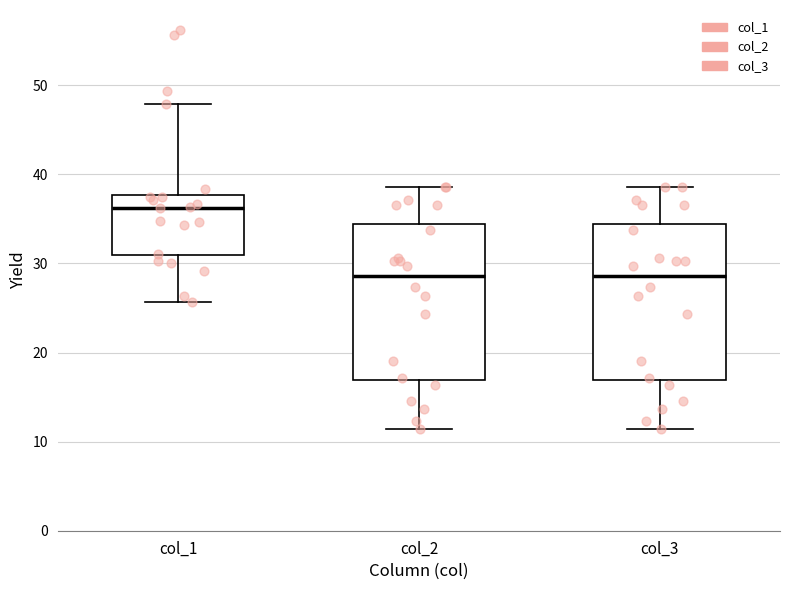

Where is the lower edge of the box for col_1 on the y-axis? The values are not printed on the chart, so give them approximately, as read against the axis.

31